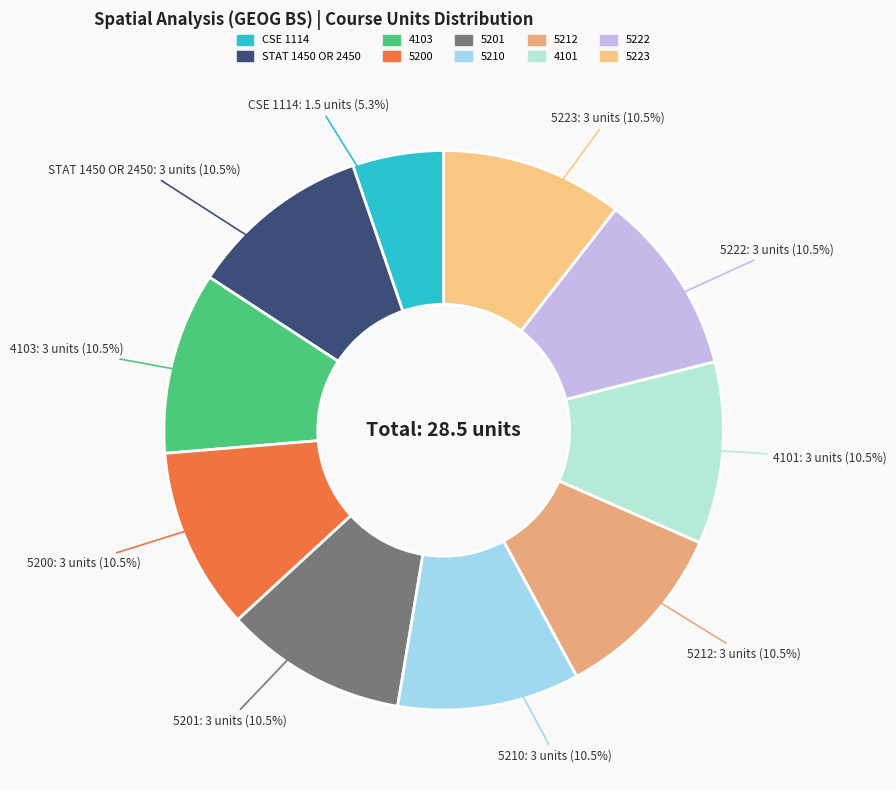

To the nearest percent, what is the average slice percentage?

10%